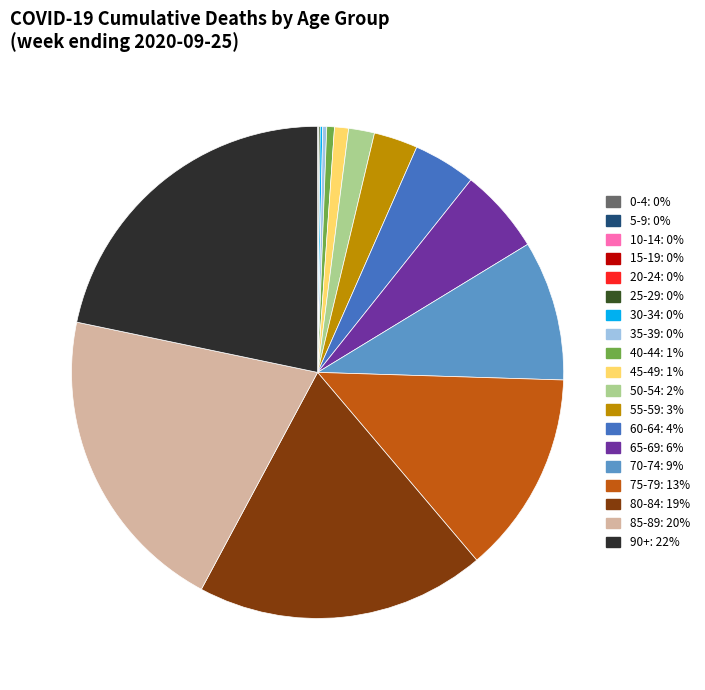

Does any single category account for the majority?

No